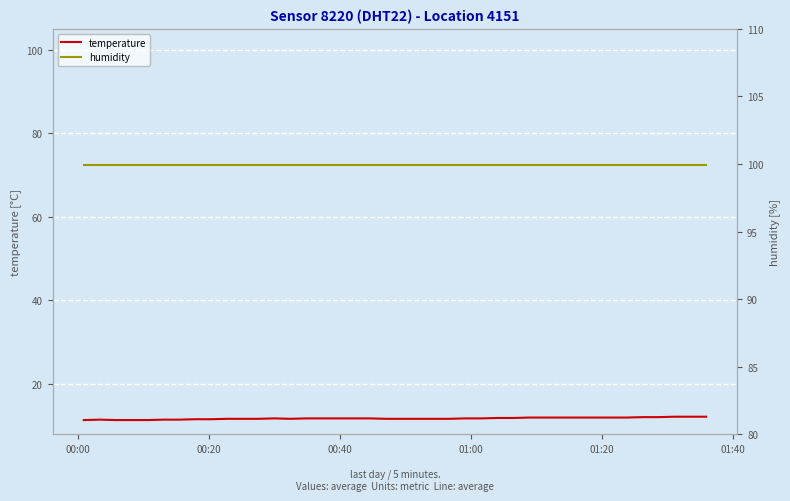

Which series has the largest total across all categories?

humidity